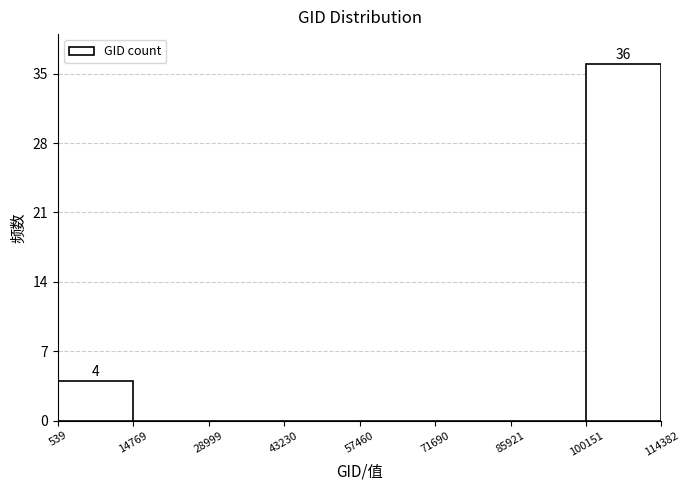

Over which range of the x-axis is the bar tallest?

100151 to 114382